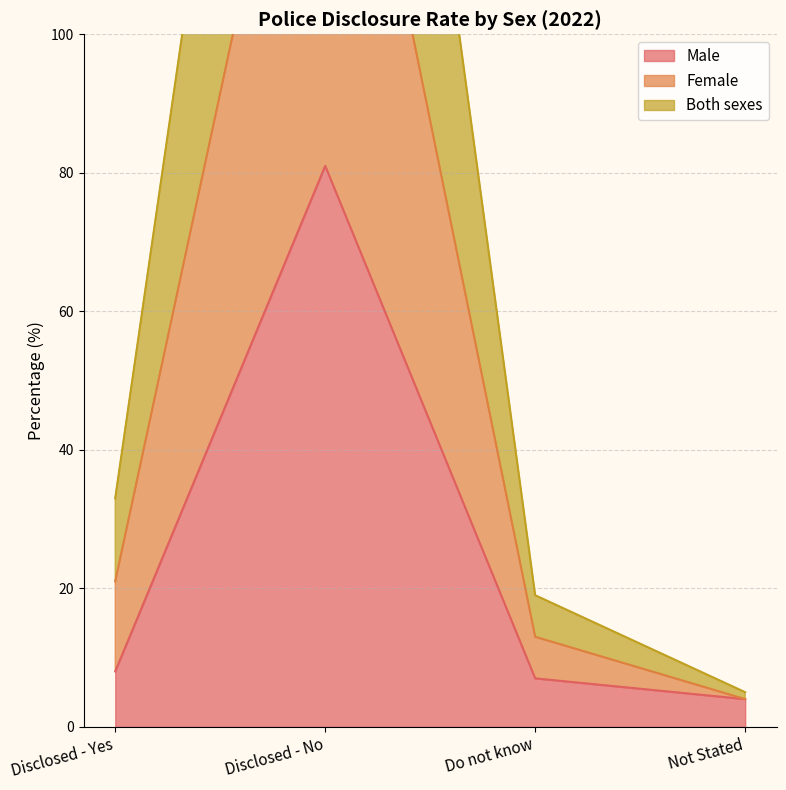

True or false: Male has more than 2 interior local peaks.

False